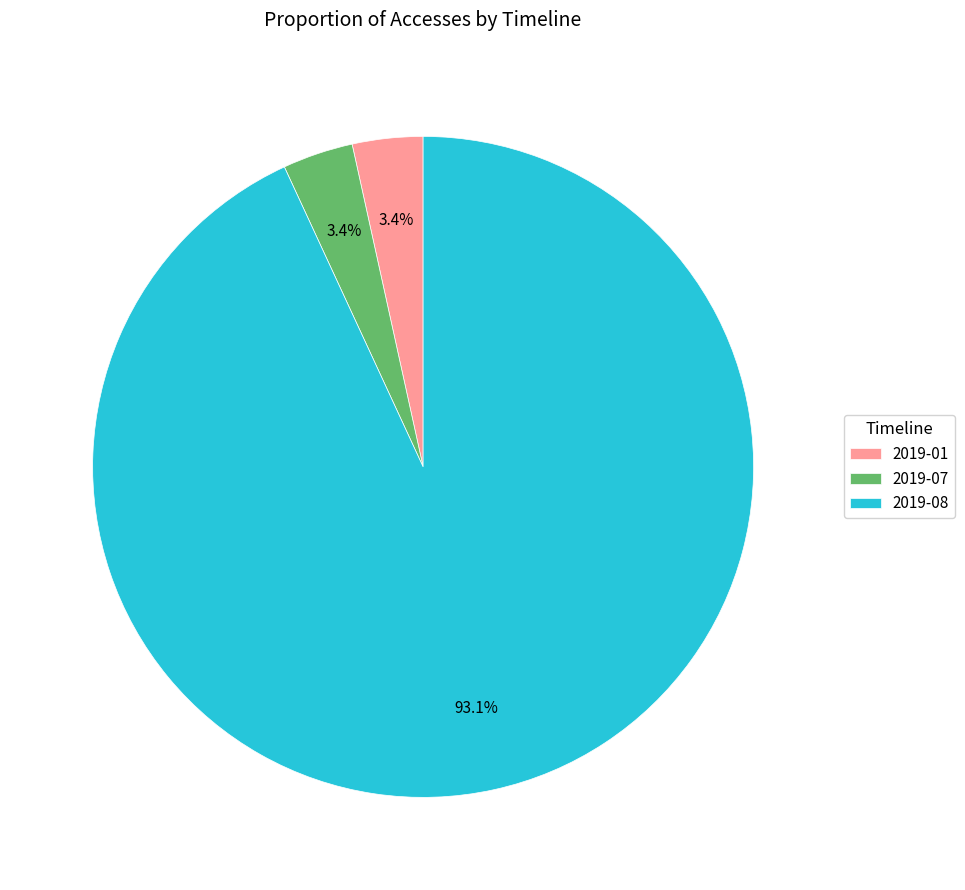

Which has a higher value, 2019-01 or 2019-08?

2019-08